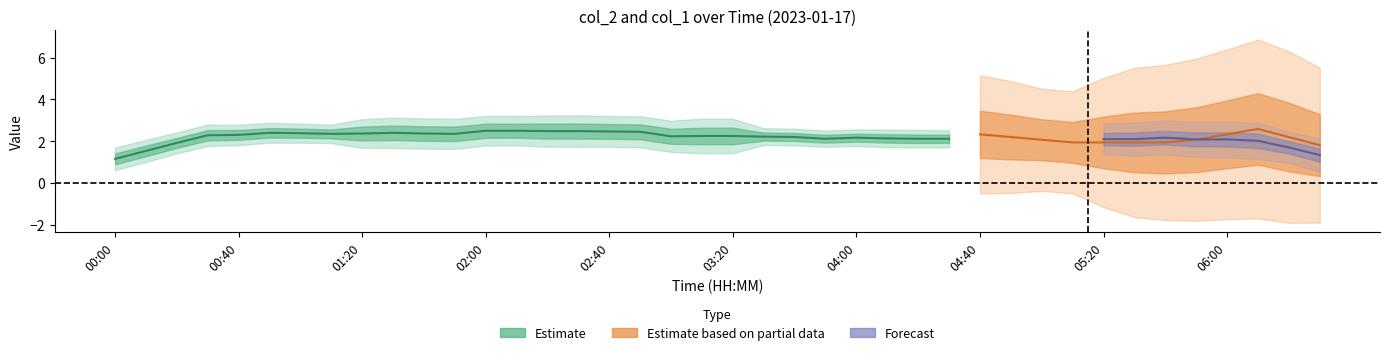

The value of col_1 at 36 is 0.1. True or false?

False